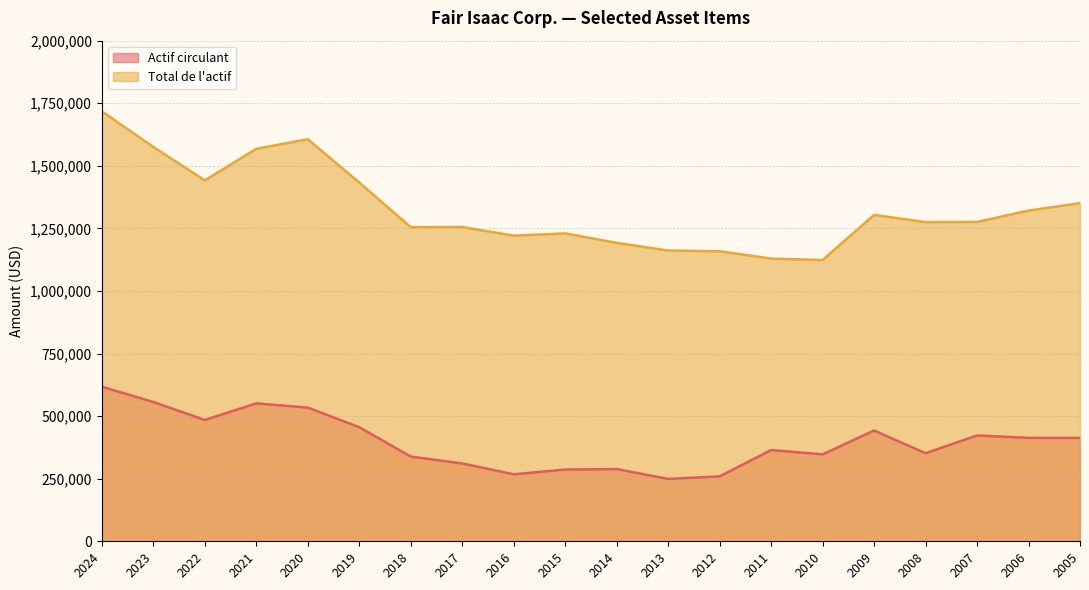

True or false: Actif circulant and Total de l'actif cross at least once.

False